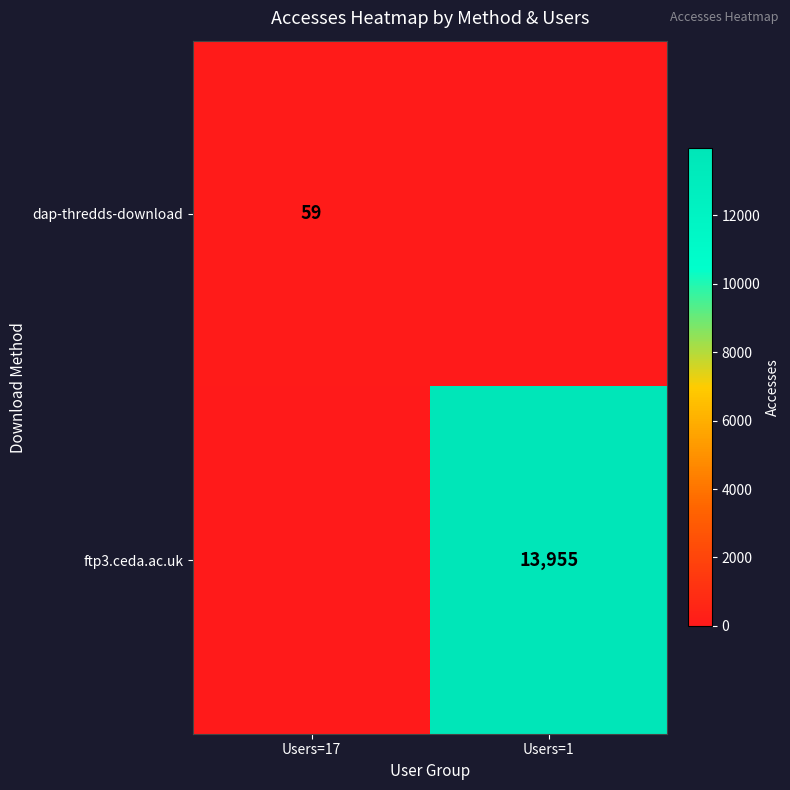

The value of dap-thredds-download at Users=17 is 59. True or false?

True